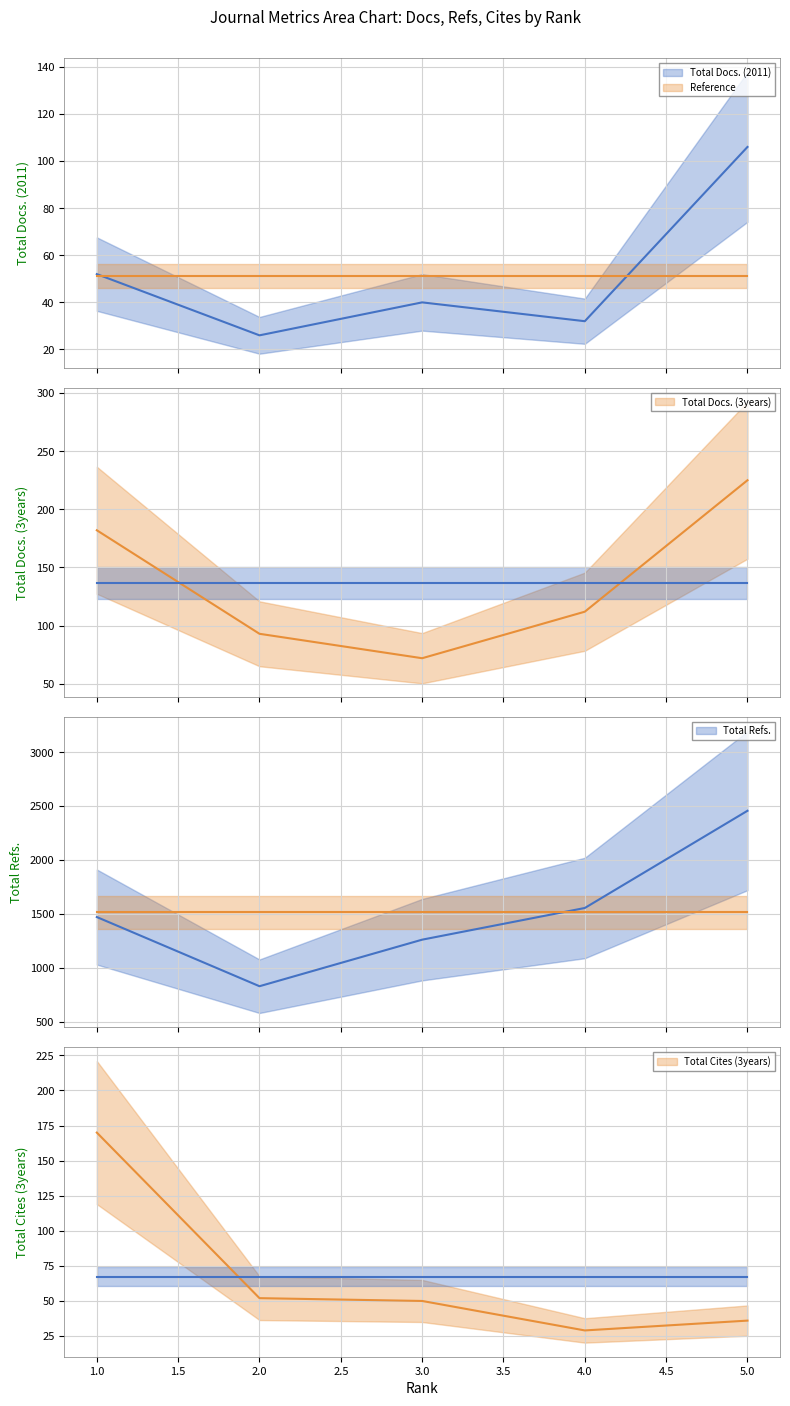

At which category does the chart reach its peak across all series?

5